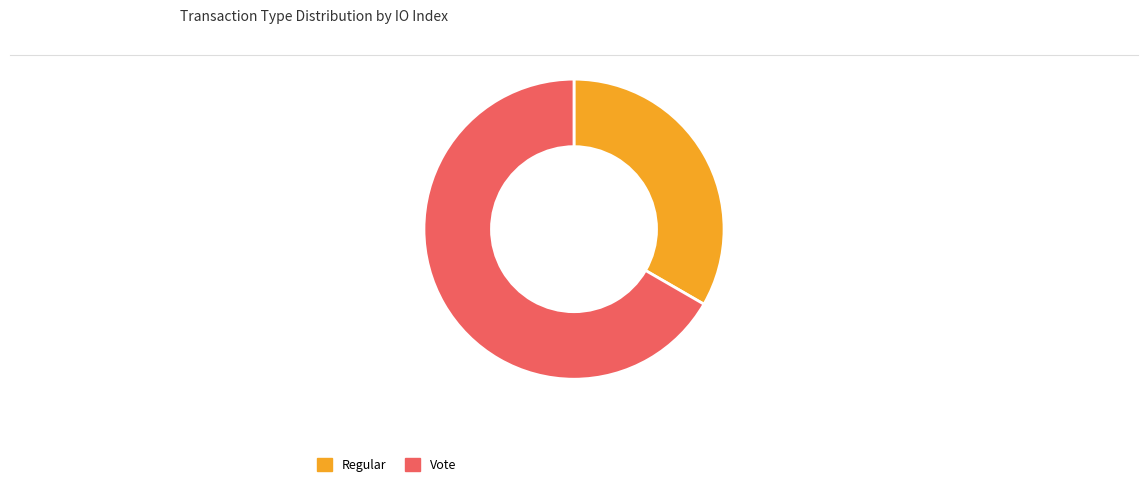

How many slices are in this pie chart?

2